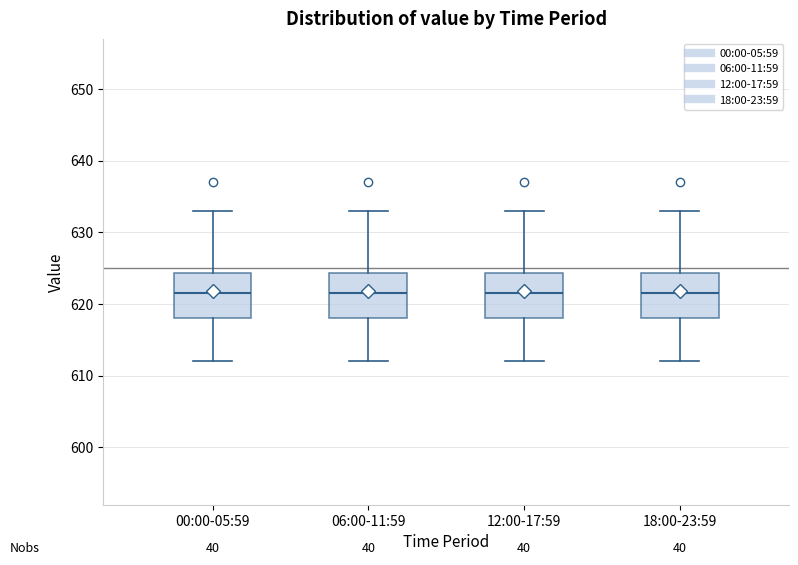

Where is the upper edge of the box for 06:00-11:59 on the y-axis? The values are not printed on the chart, so give them approximately, as read against the axis.

624